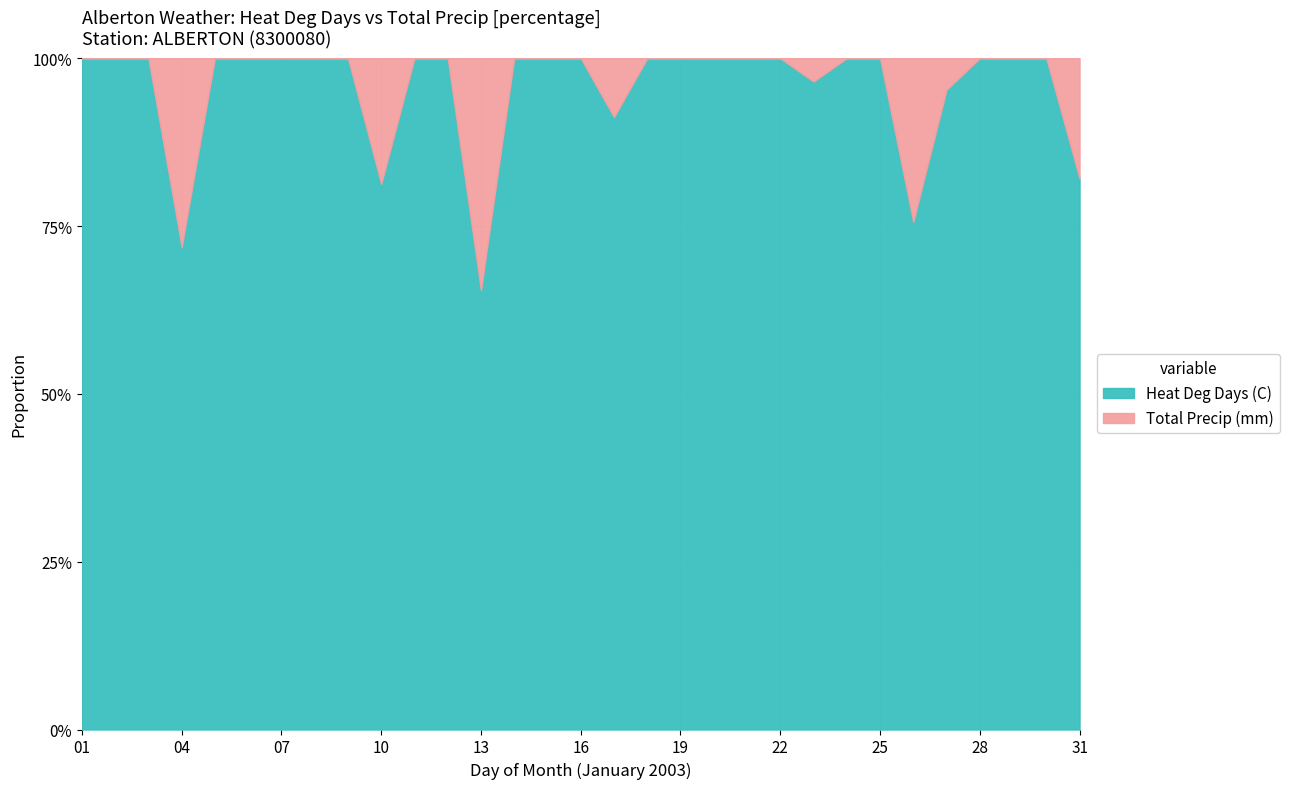

At 18, list the series in order from smallest to largest.

Total Precip (mm), Heat Deg Days (C)